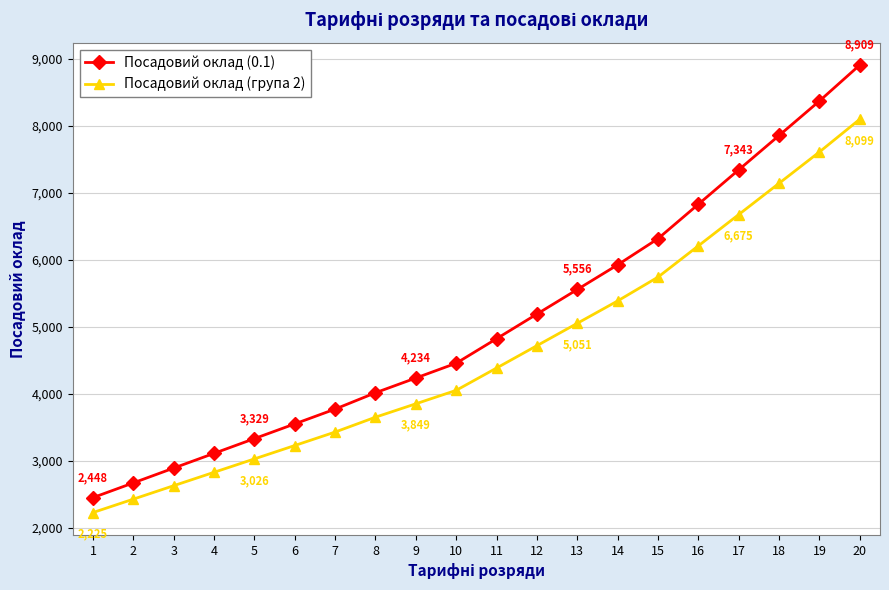

Which category has the lowest value in the Посадовий оклад (група 2) series?

1